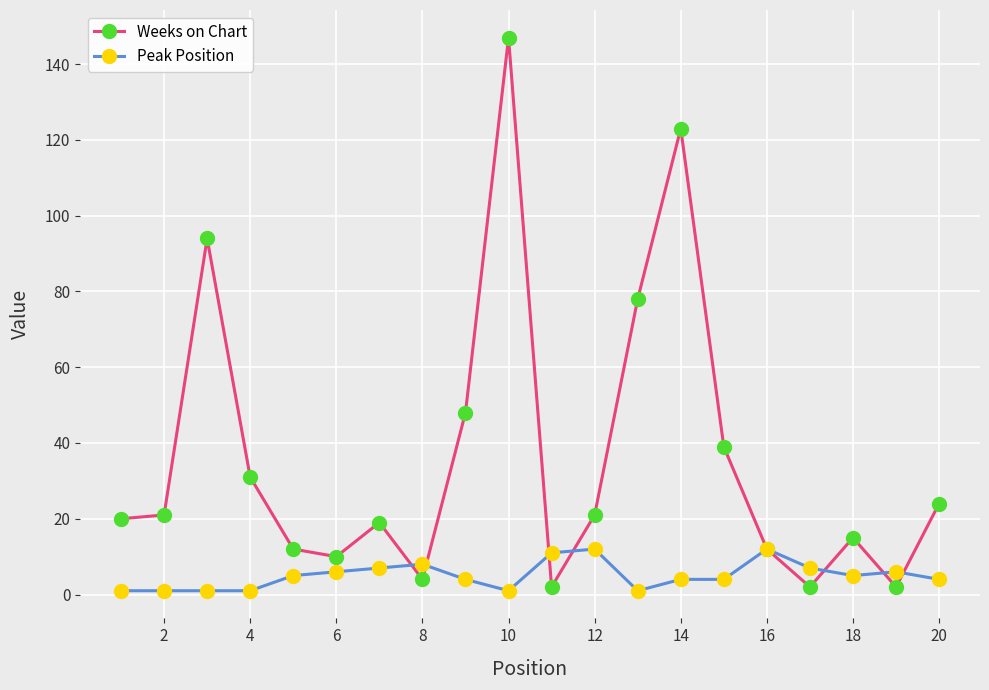

What is the greatest value displayed?

147